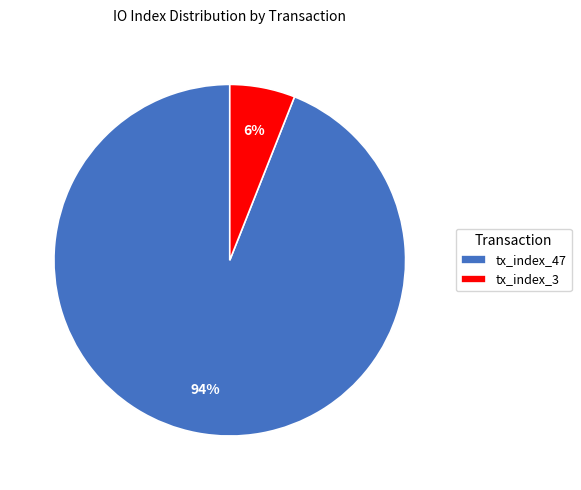

What is the smallest slice in the pie chart?

tx_index_3